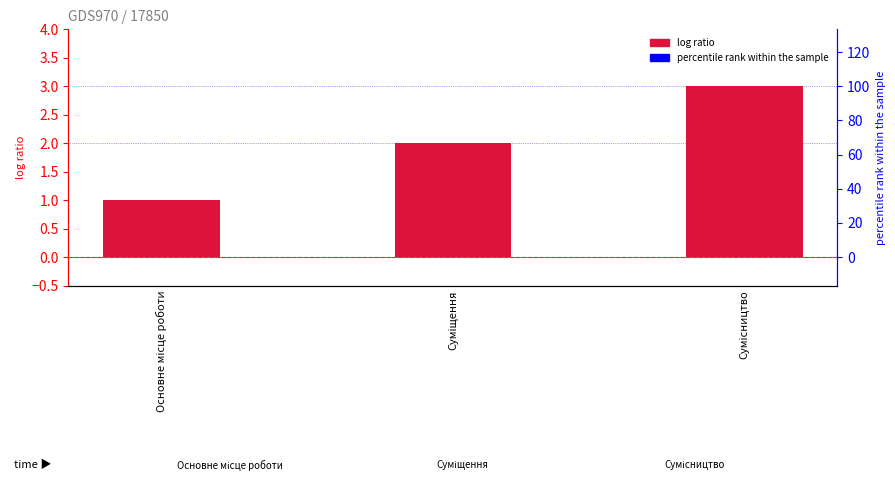

Which has a higher value, Основне місце роботи or Суміщення?

Суміщення